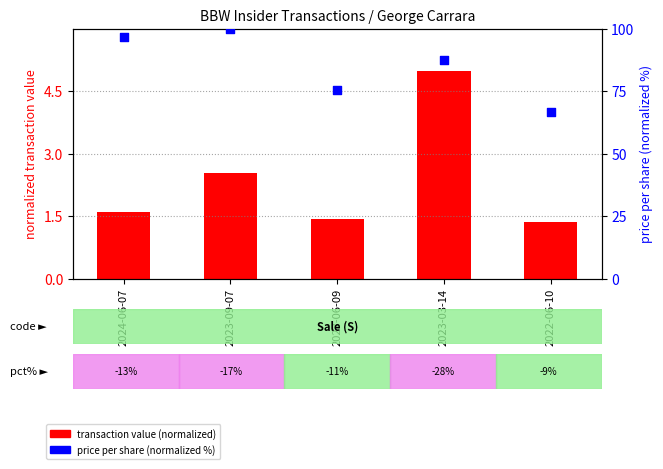

What are all the series names shown in the legend?

transaction value (normalized), price per share (normalized)